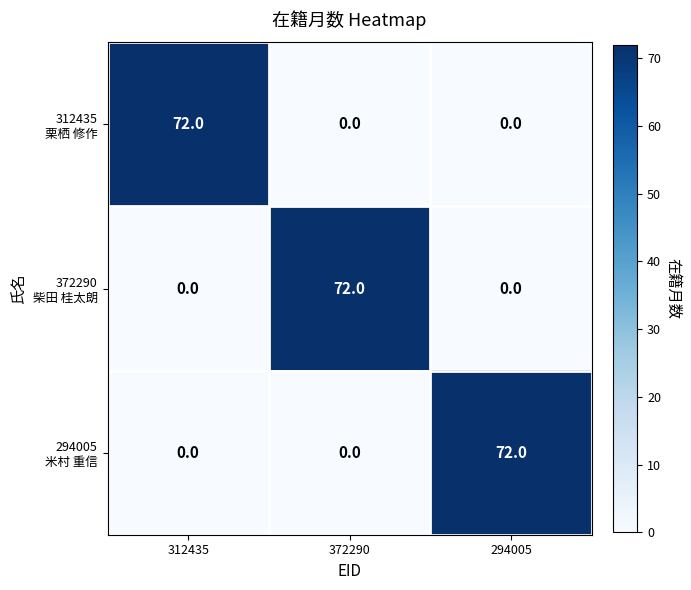

What is the total value across all series at 294005?

72